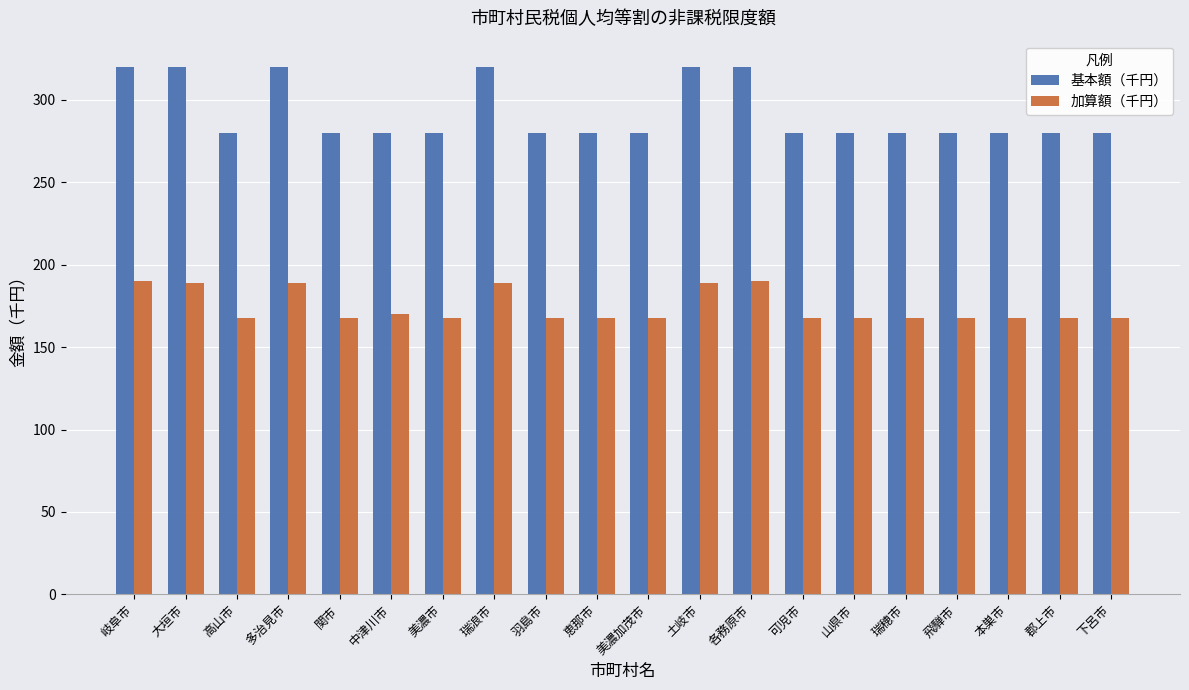

The value of 基本額（千円） at 山県市 is 185. True or false?

False